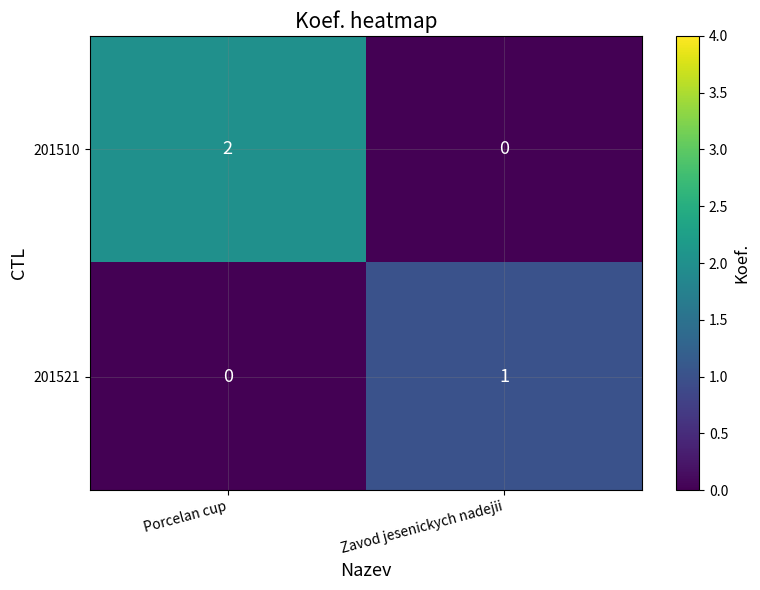

Which series changed the most between Porcelan cup and Zavod jesenickych nadejii?

201510